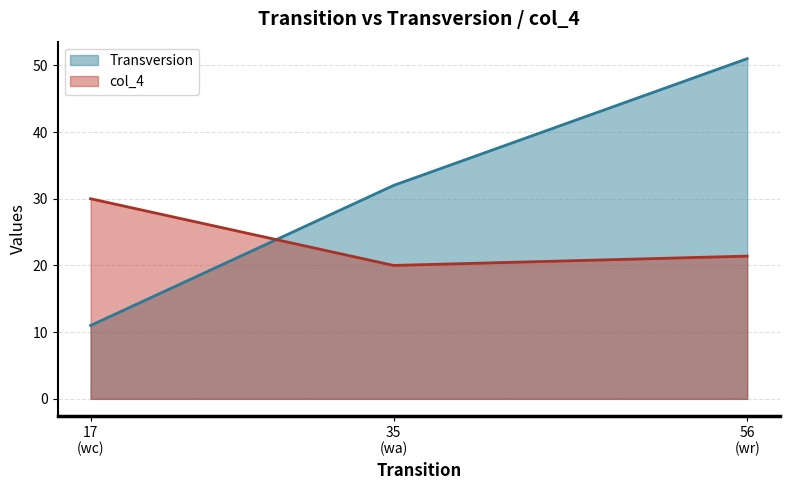

What is the label of the 2nd point from the right?

35
(wa)